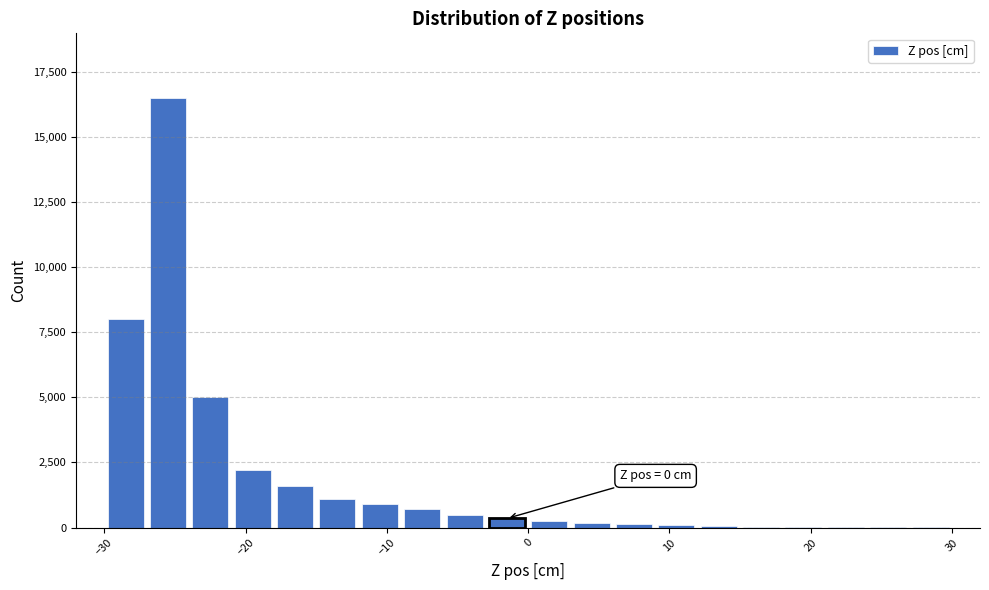

Read against the x-axis, roughly where is the centre of the tallest bar?

-25